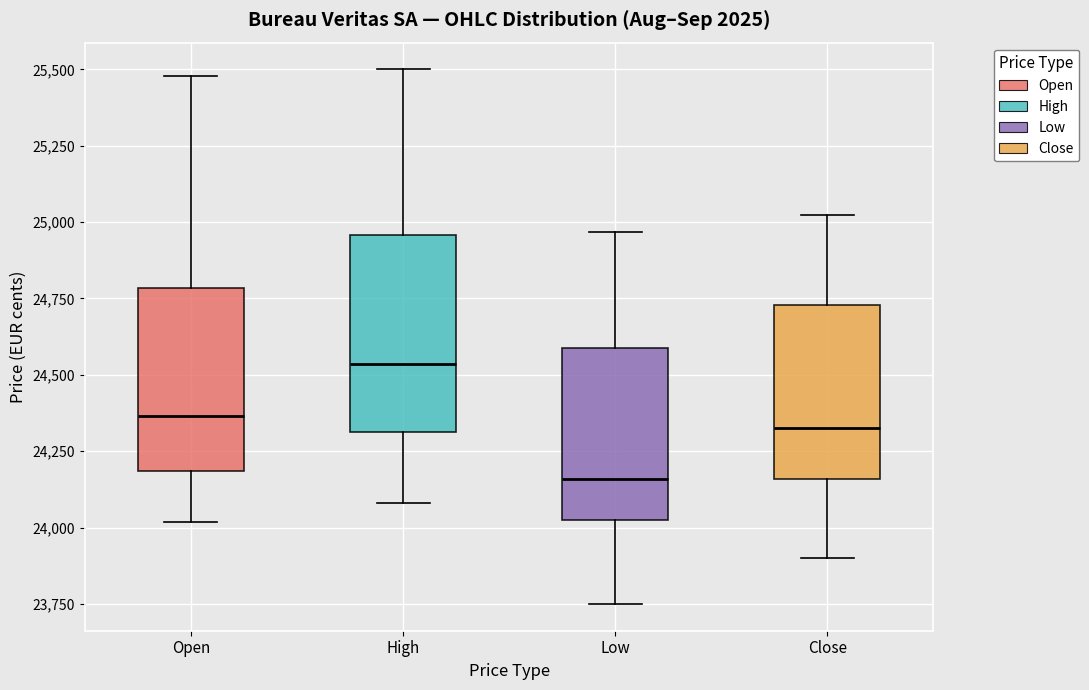

Reading left to right, transcribe this box plot: for each box, give where its median line is, the range the box spans, and where its two whiskers end, as read against the y-axis. The values are not printed on the chart, so give them approximately, as read against the axis.

Open: median 24350, box 24200 to 24800, whiskers 24000 to 25500
High: median 24550, box 24300 to 24950, whiskers 24100 to 25500
Low: median 24150, box 24000 to 24600, whiskers 23750 to 24950
Close: median 24350, box 24150 to 24750, whiskers 23900 to 25000